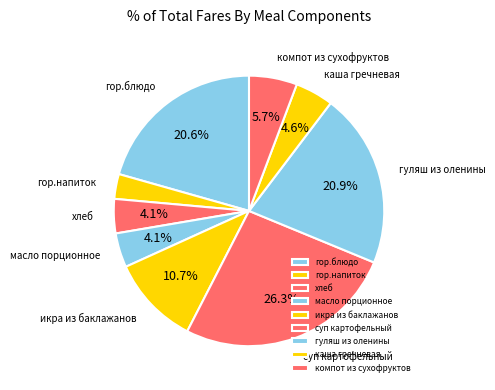

To the nearest percent, what portion does суп картофельный represent?

26%